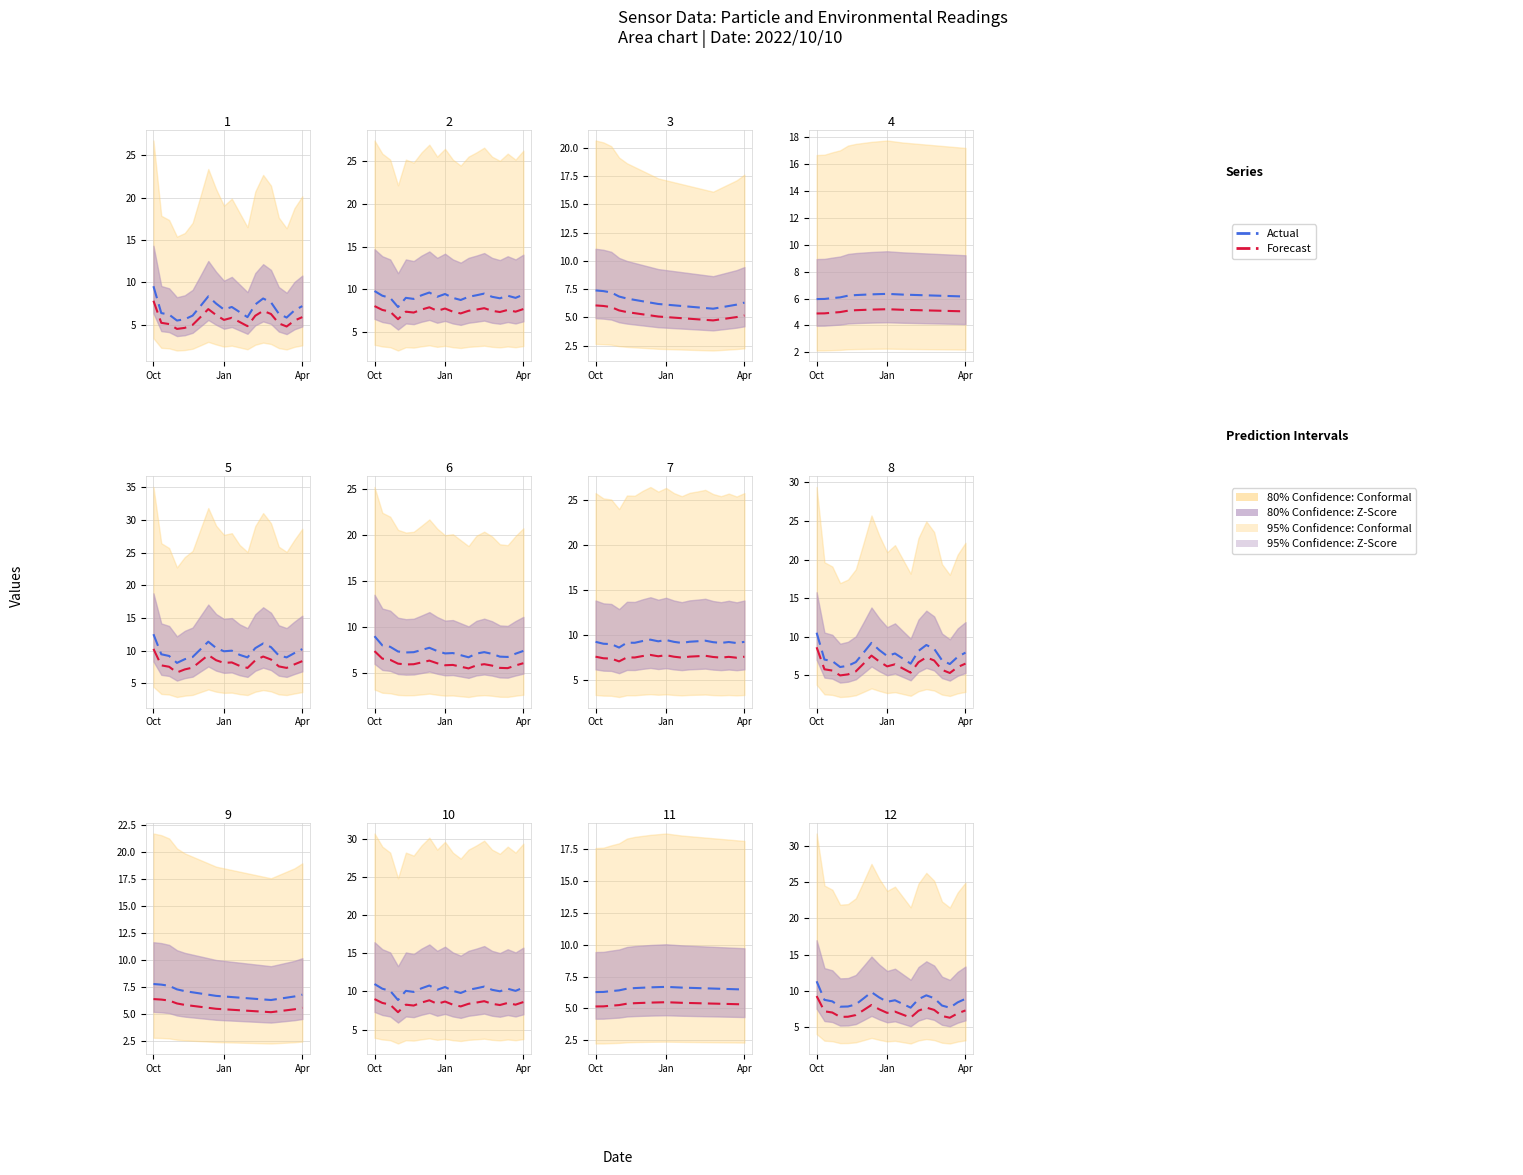

Is it true that Forecast equals 2.4 at 5?

False